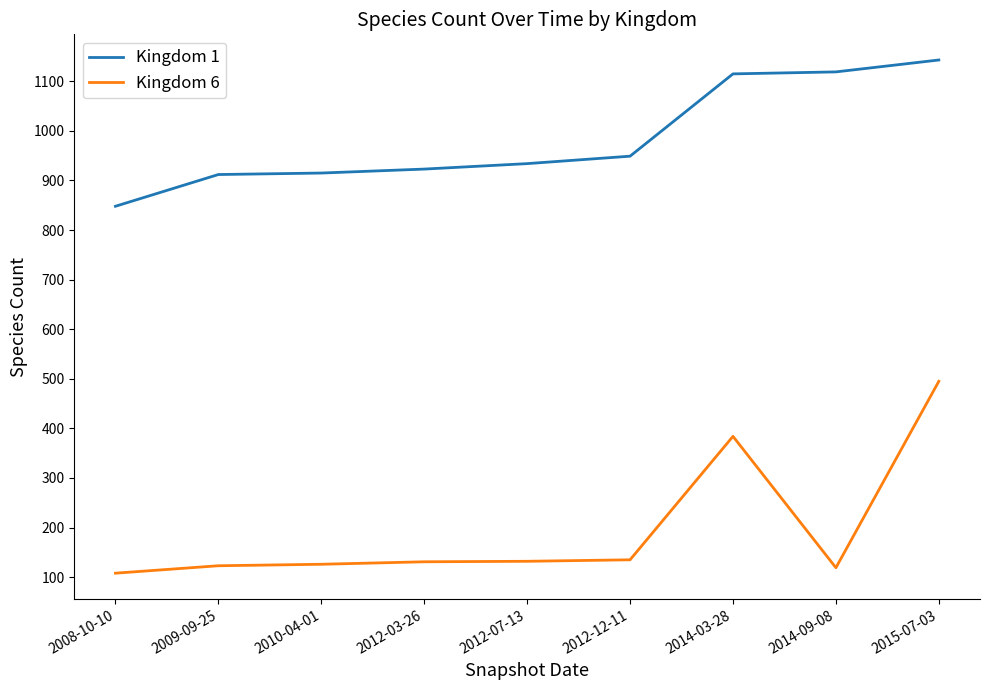

What is the spread (max minus min) of values at 2012-12-11?

814